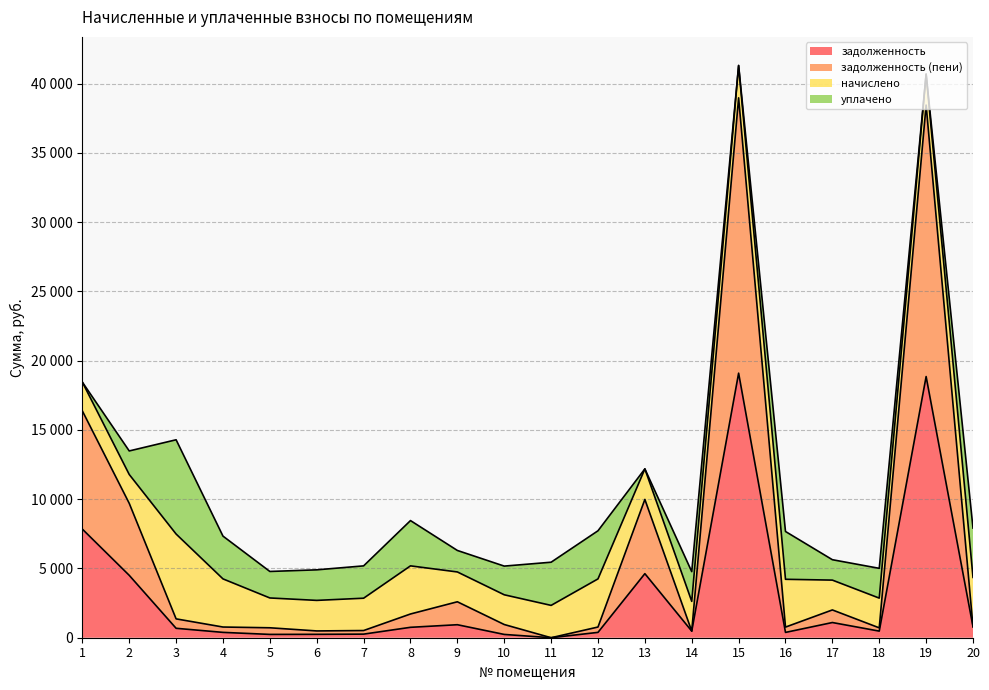

True or false: задолженность (пени) and задолженность intersect in this chart.

False